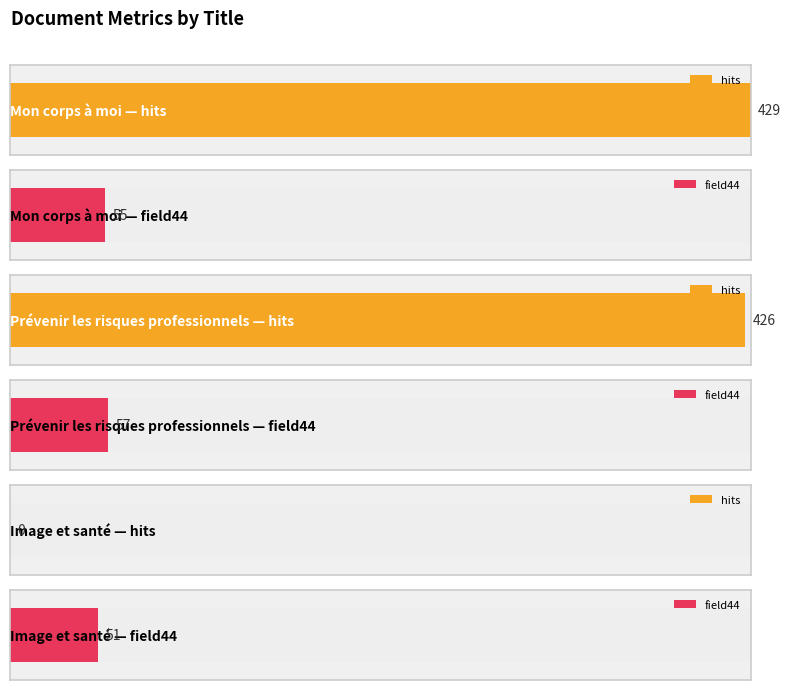

What is the label of the 1st bar from the right?

Image et santé